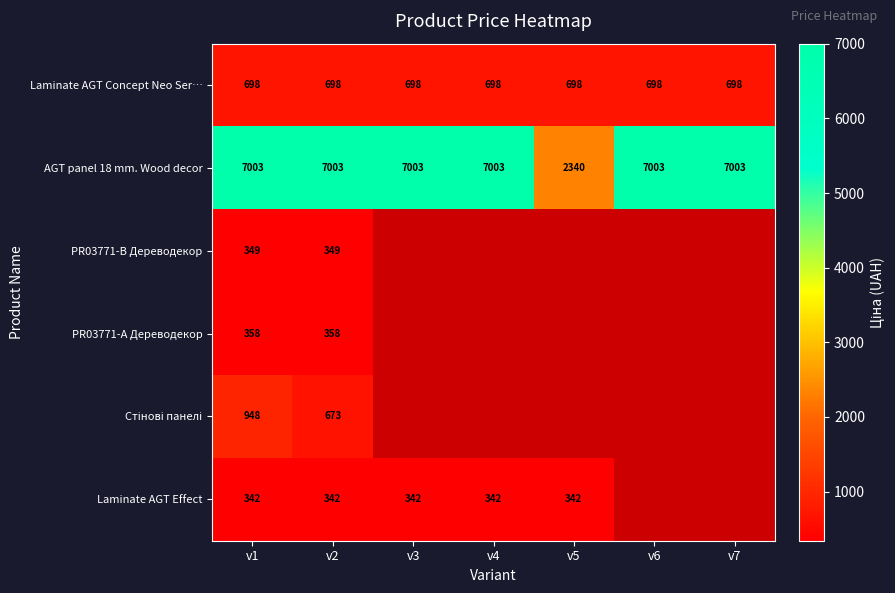

What is the total value across all series at v1?

9698.0